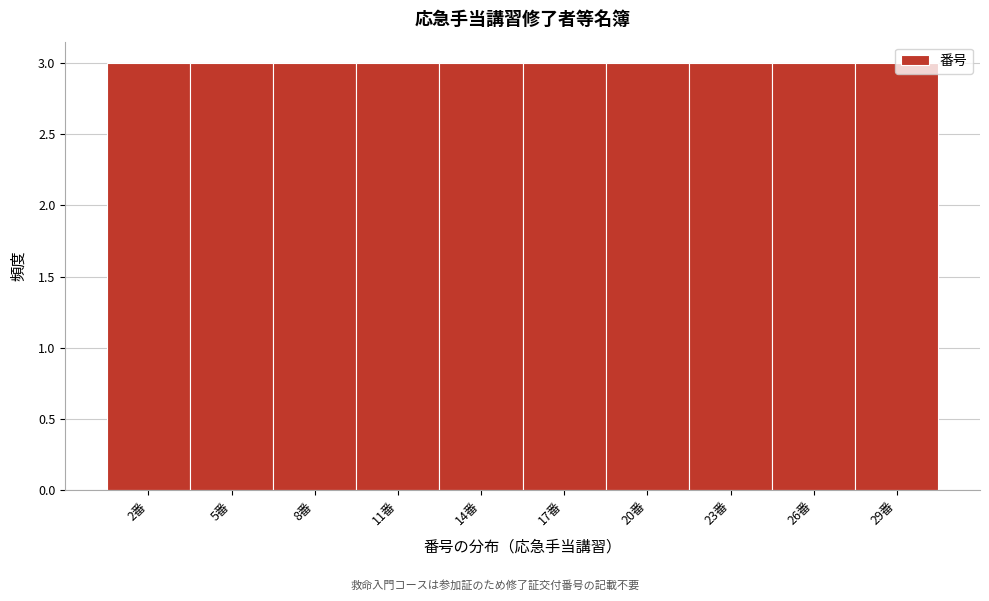

What is the height of the bar covering 3.5 to 6.5 on the x-axis? The values are not printed on the chart, so give them approximately, as read against the axis.

3